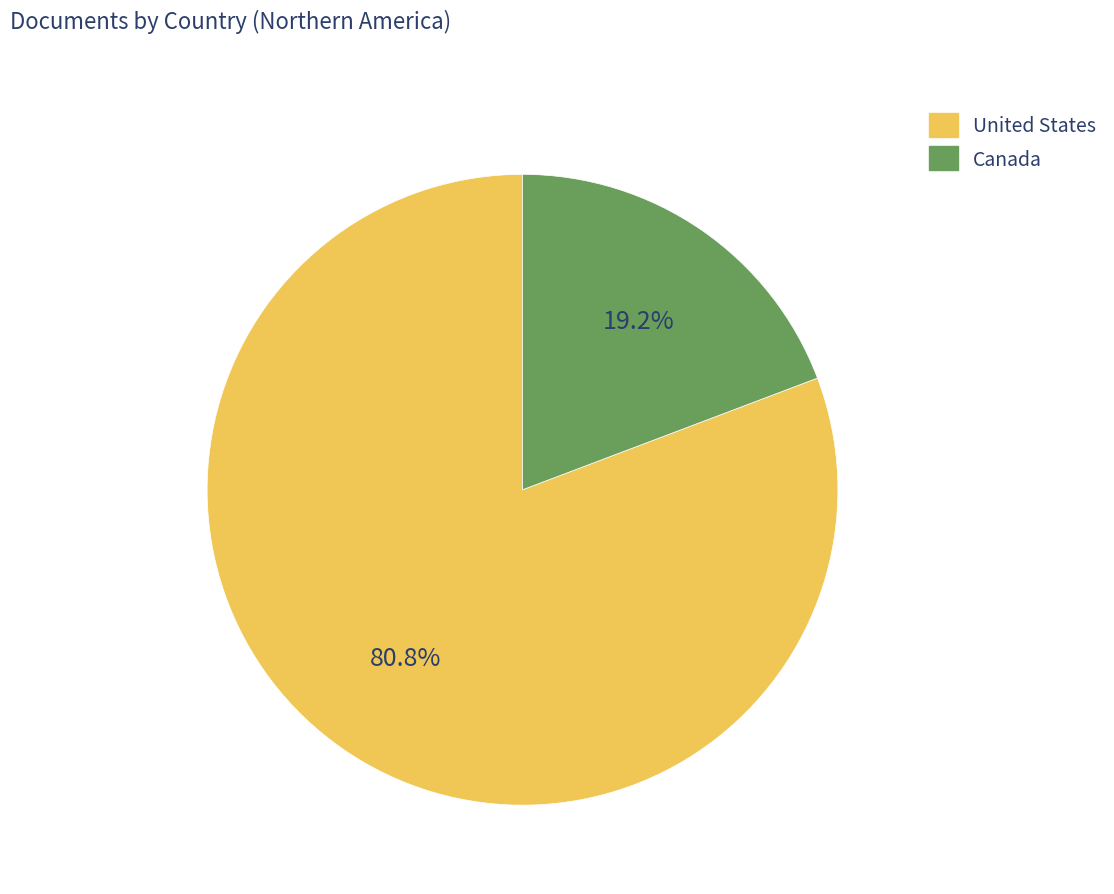

Approximately how many times larger is the value at United States compared to Canada?

4.2